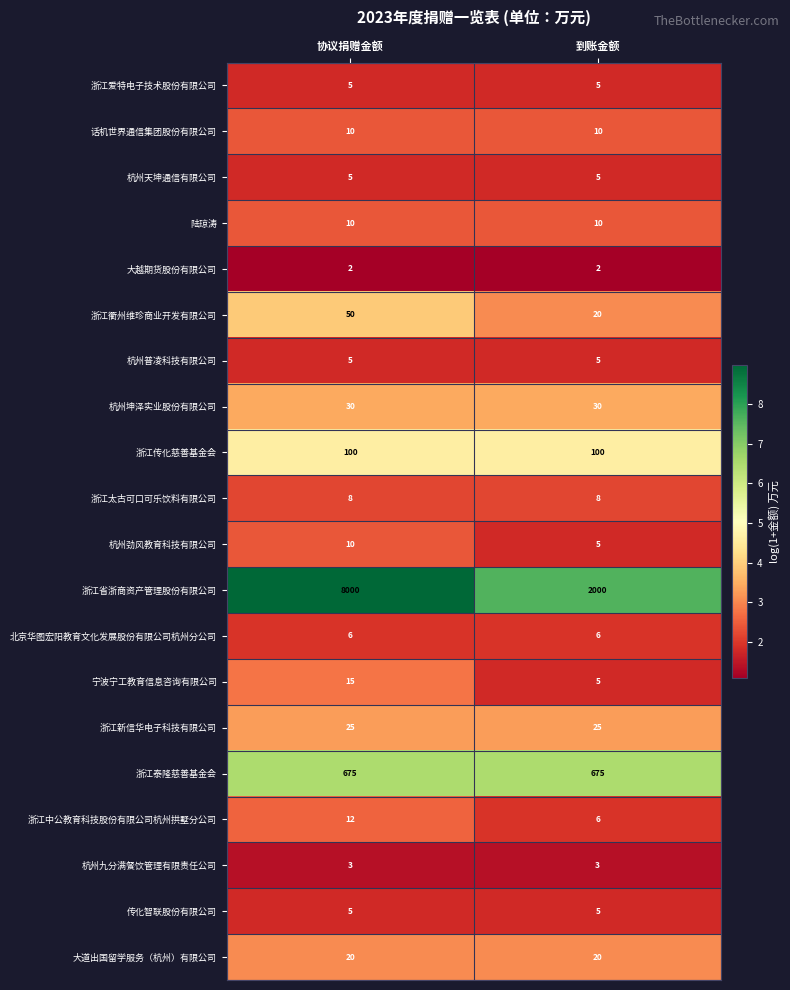

What is the greatest value displayed?

8000